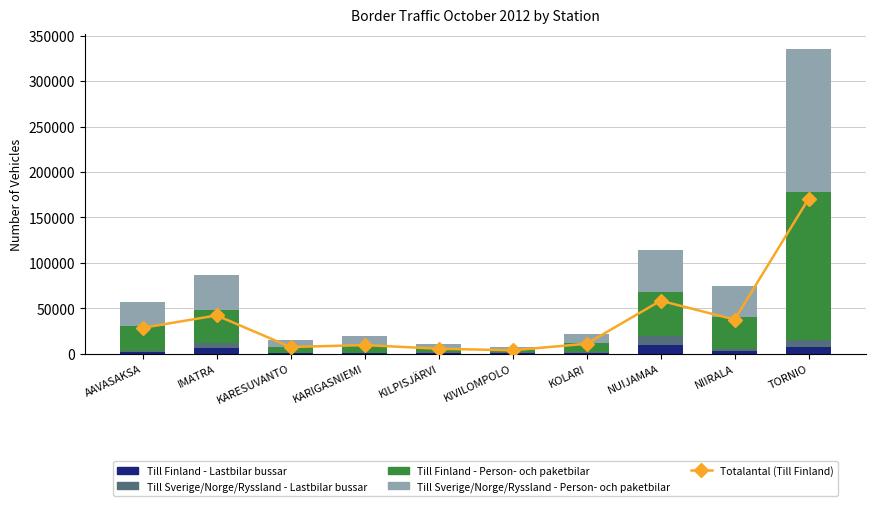

The Till Finland - Person- och paketbilar series shows 9209 at KARIGASNIEMI. True or false?

True